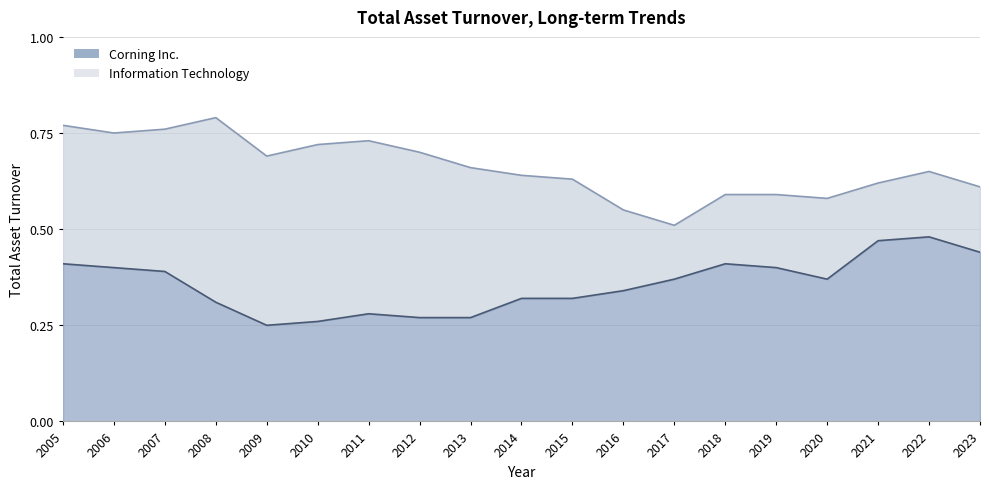

Is the value of Information Technology at 2018 greater than the value of Corning Inc. at 2020?

Yes